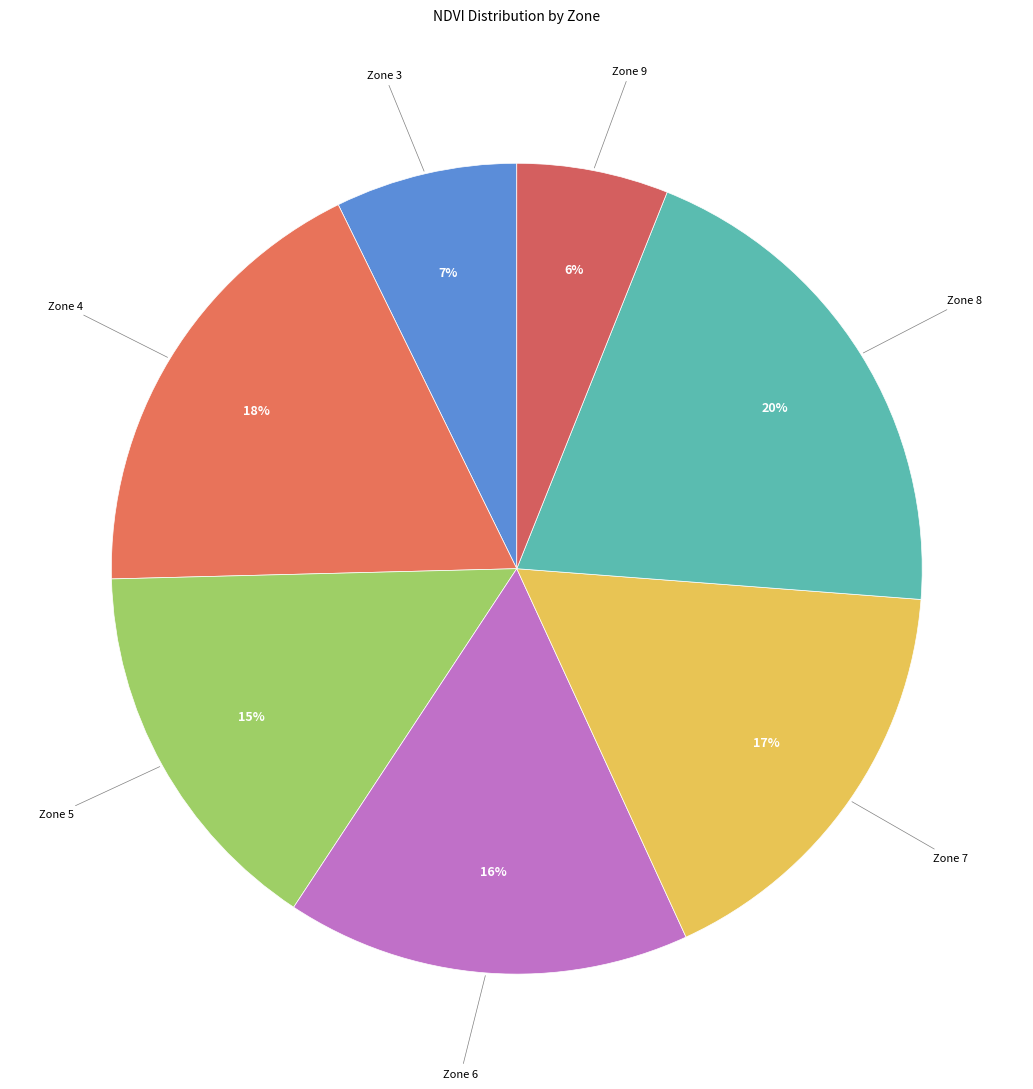

The Zone 9 slice represents 1% of the pie. True or false?

False